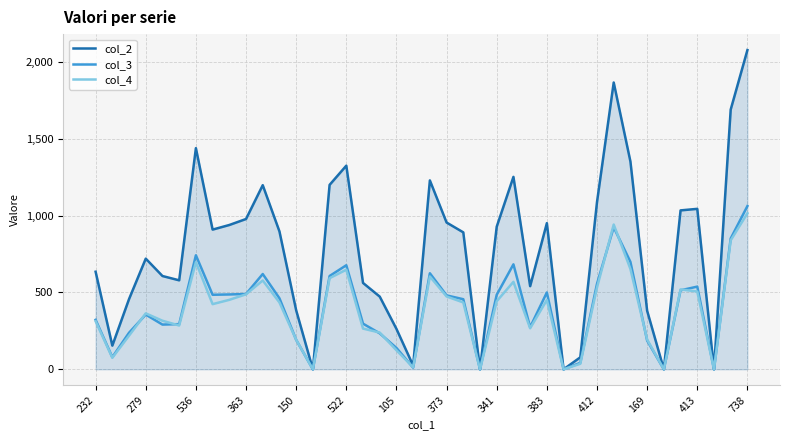

How many lines are shown in the chart?

3